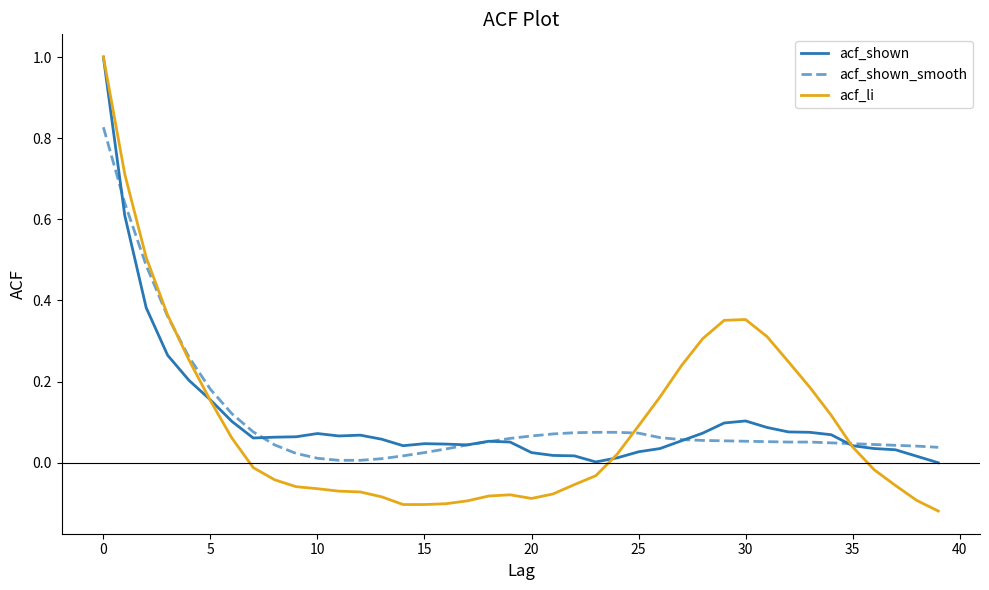

What is the maximum value shown in the chart?

1.0